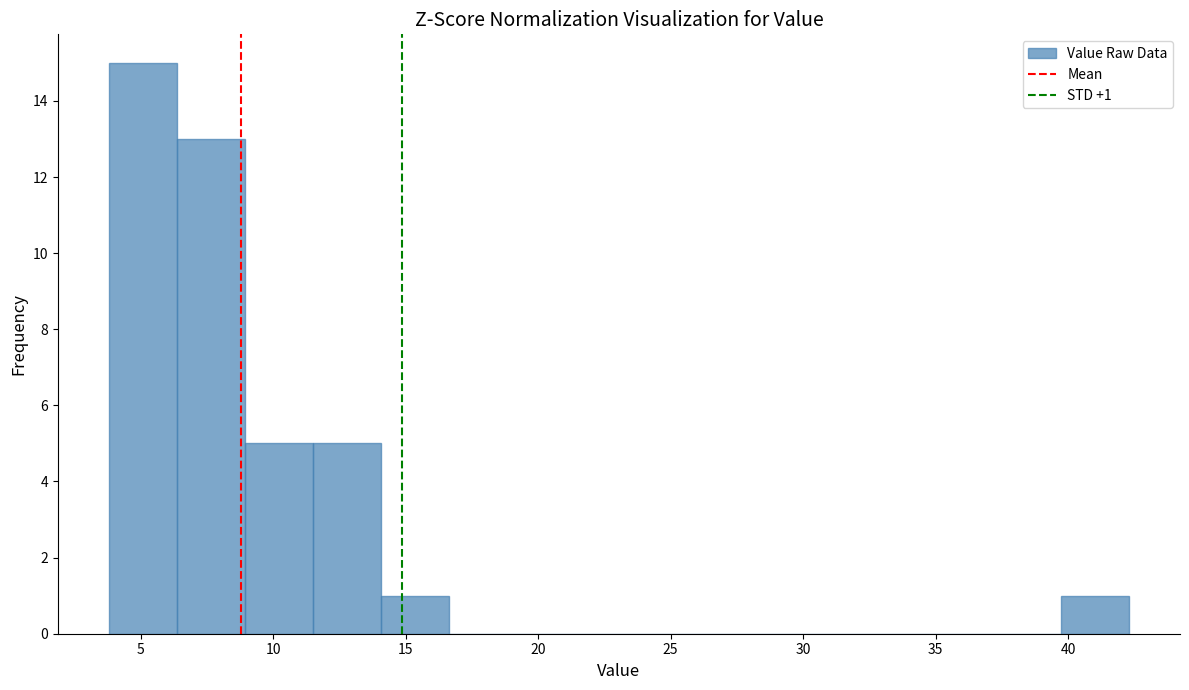

Which range on the x-axis has the tallest bar?

4.0 to 6.5